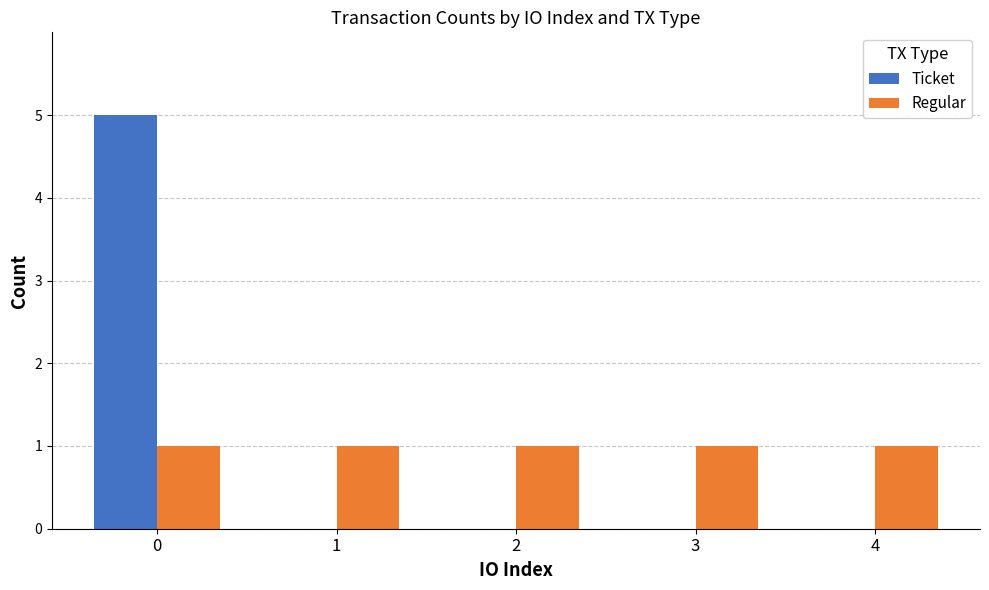

What is the sum of all Ticket values?

5